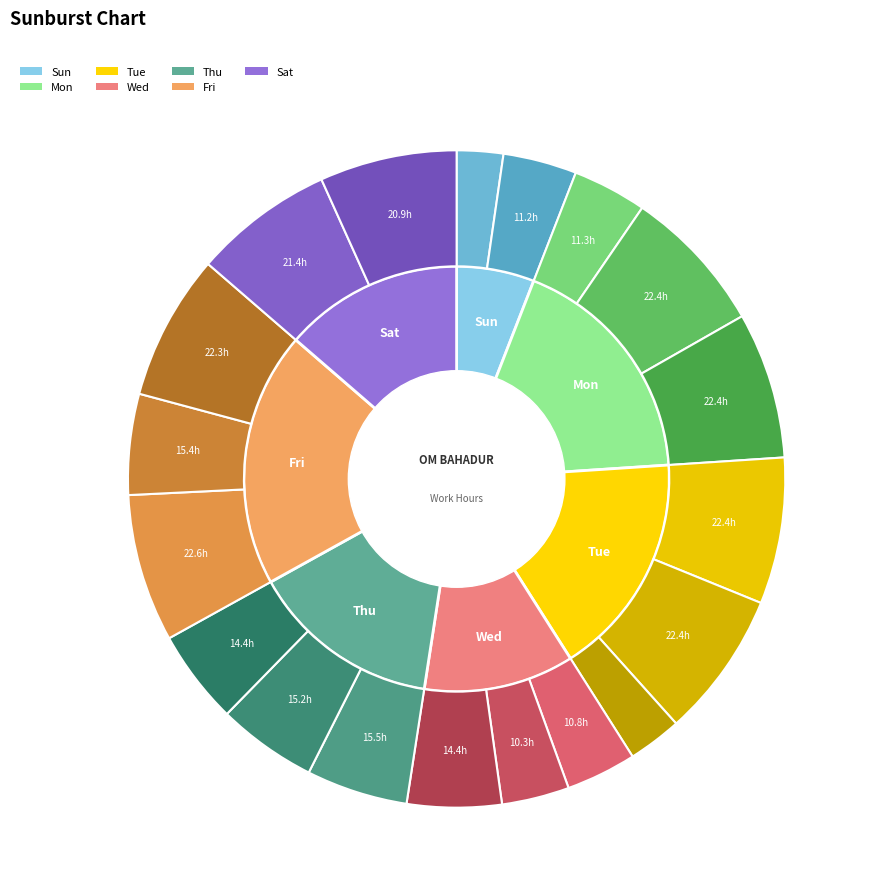

Which slice is the smallest?

Sun 1